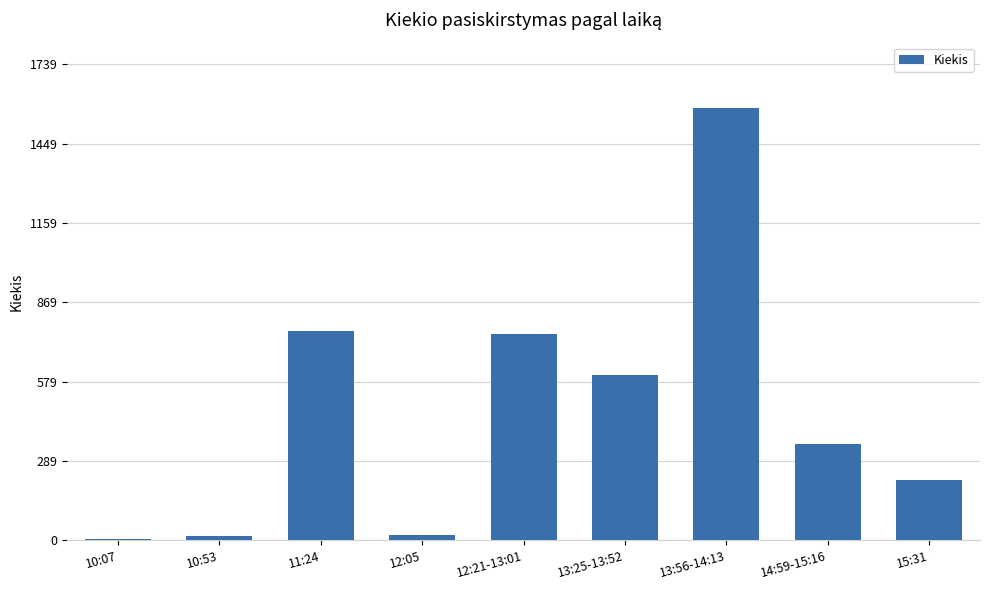

What is the sum of all values?

4314